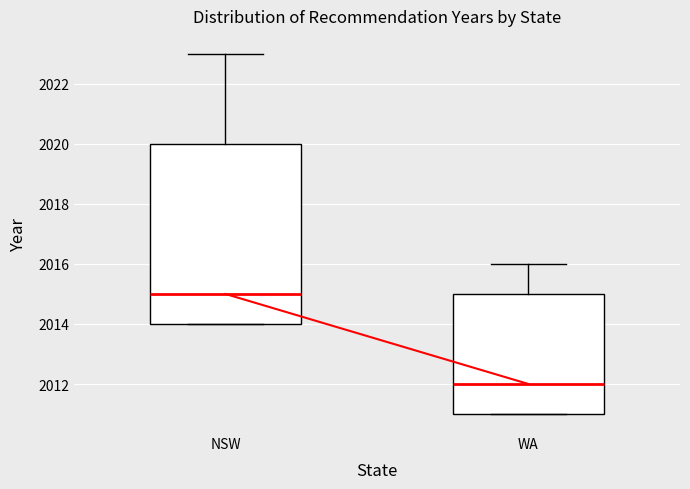

Reading left to right, read every box against the y-axis: the position of its median line, the range the box covers, and the ends of its whiskers. The values are not printed on the chart, so give them approximately, as read against the axis.

NSW: median 2015, box 2014 to 2020, whiskers 2014 to 2023
WA: median 2012, box 2011 to 2015, whiskers 2011 to 2016